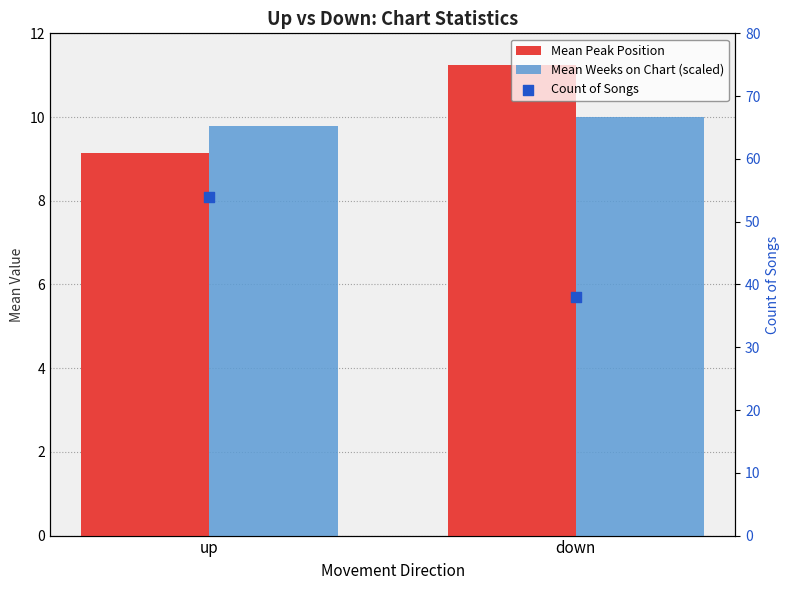

What are all the series names shown in the legend?

Mean Peak Position, Mean Weeks on Chart (scaled), Count of Songs